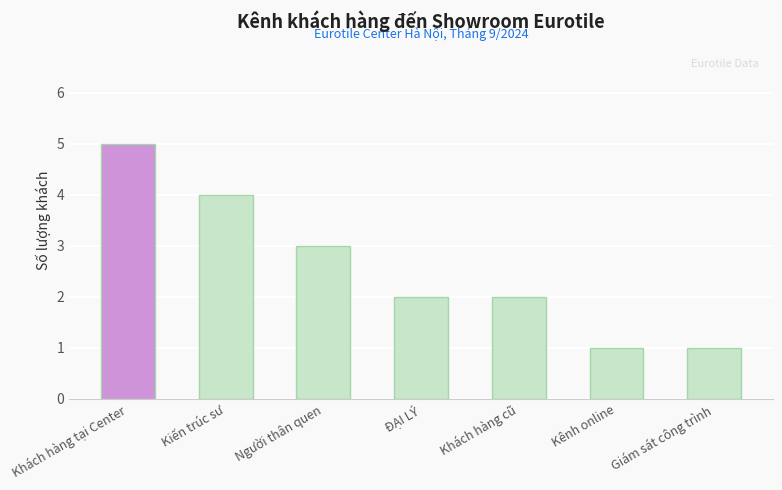

What is the label of the 6th bar from the right?

Kiến trúc sư